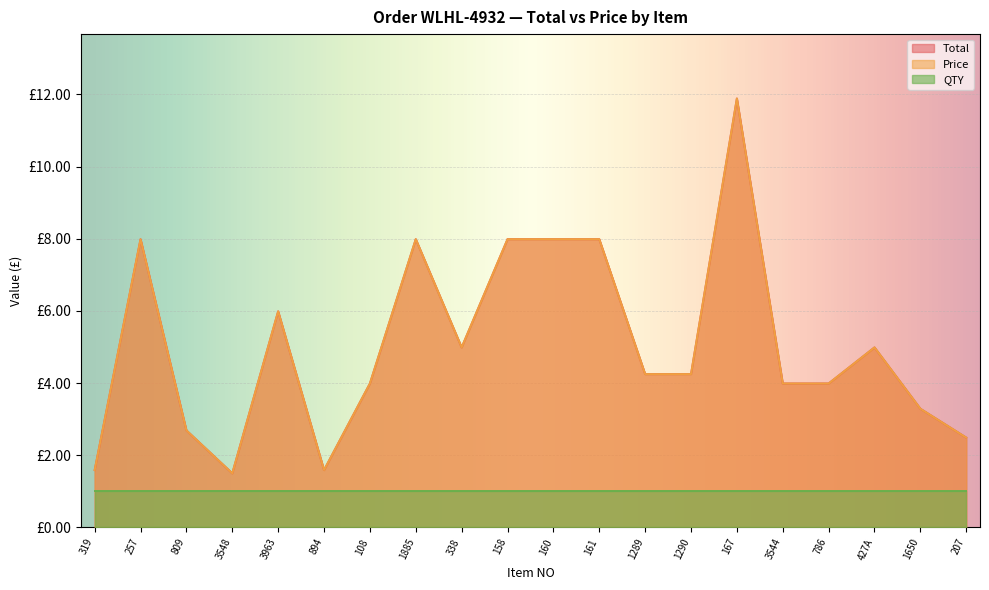

How many categories are shown in the chart?

20